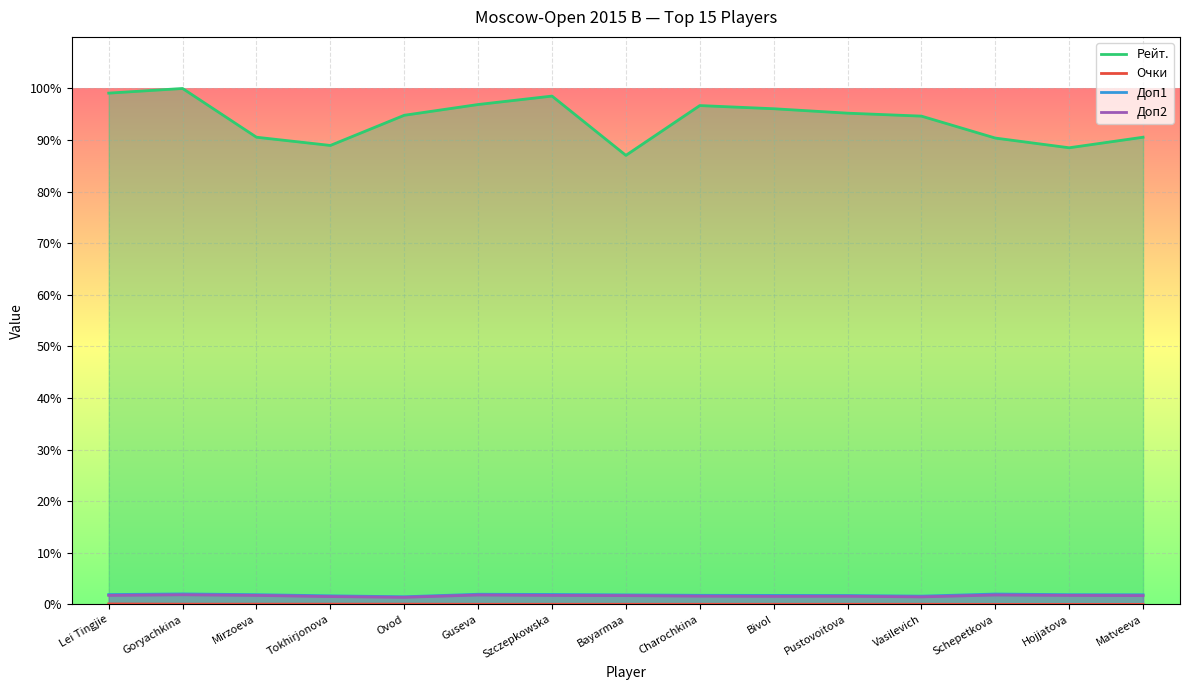

List the series in order of their peak value, lowest first.

Очки, Доп2, Доп1, Рейт.